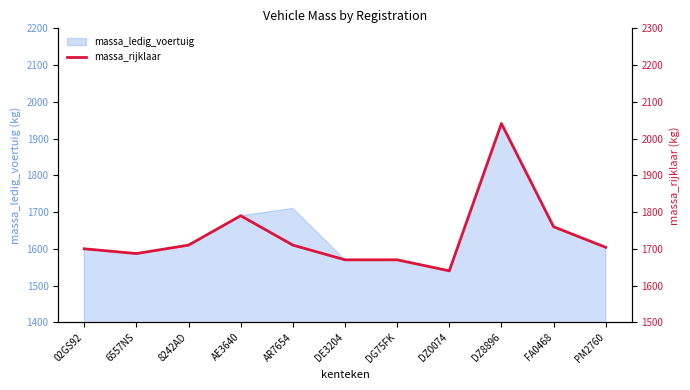

Where is the data nearest to the value 1840?

AE3640